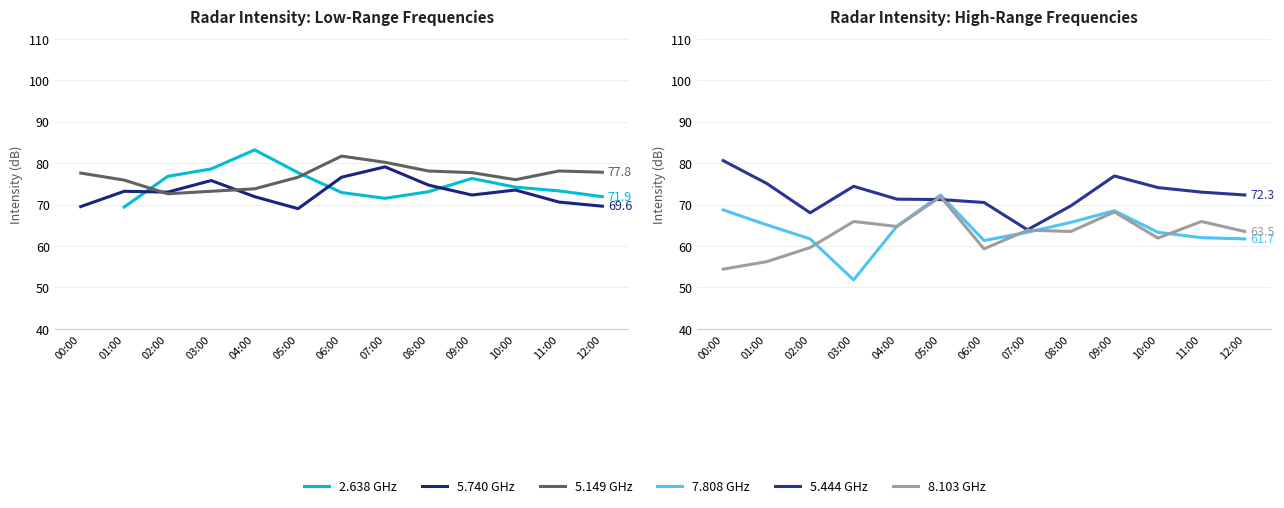

At which label is 5.740 GHz closest to 74?

10:00